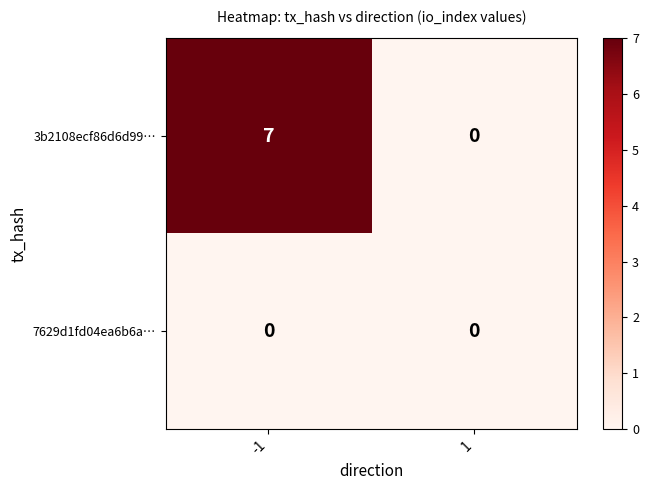

Which series has the largest total across all categories?

3b2108ecf86d6d99…